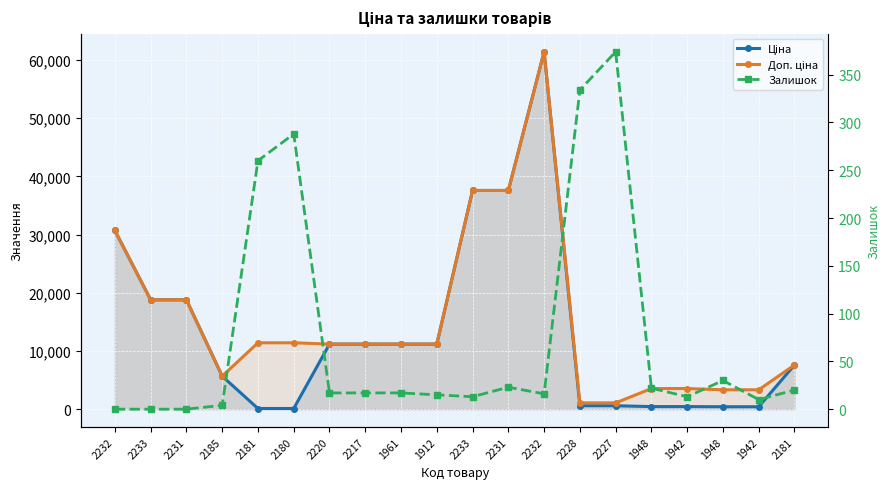

Where is the first local maximum for Ціна?

2232